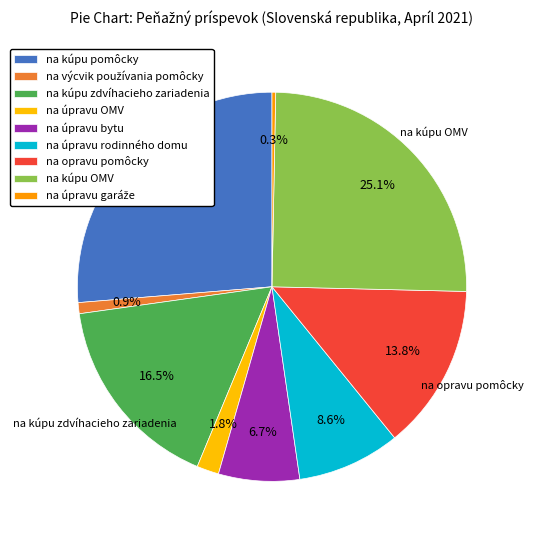

Which slice is the largest?

na kúpu pomôcky